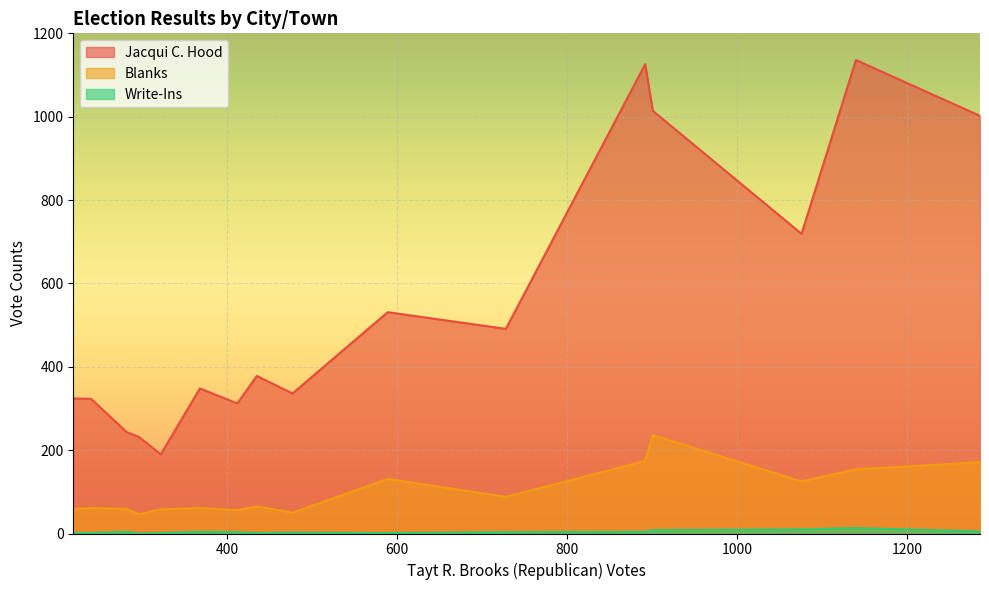

Count the number of data series in this chart.

3